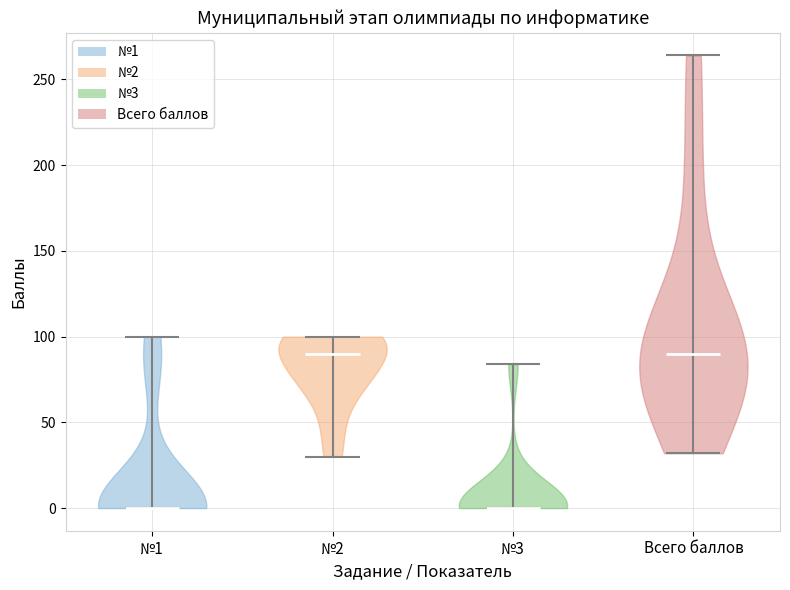

Reading left to right, read every violin against the y-axis: where its median line is, and the lowest and highest points it reaches. The values are not printed on the chart, so give them approximately, as read against the axis.

№1: median line 0, lowest point 0, highest point 100
№2: median line 90, lowest point 30, highest point 100
№3: median line 0, lowest point 0, highest point 85
Всего баллов: median line 90, lowest point 30, highest point 265